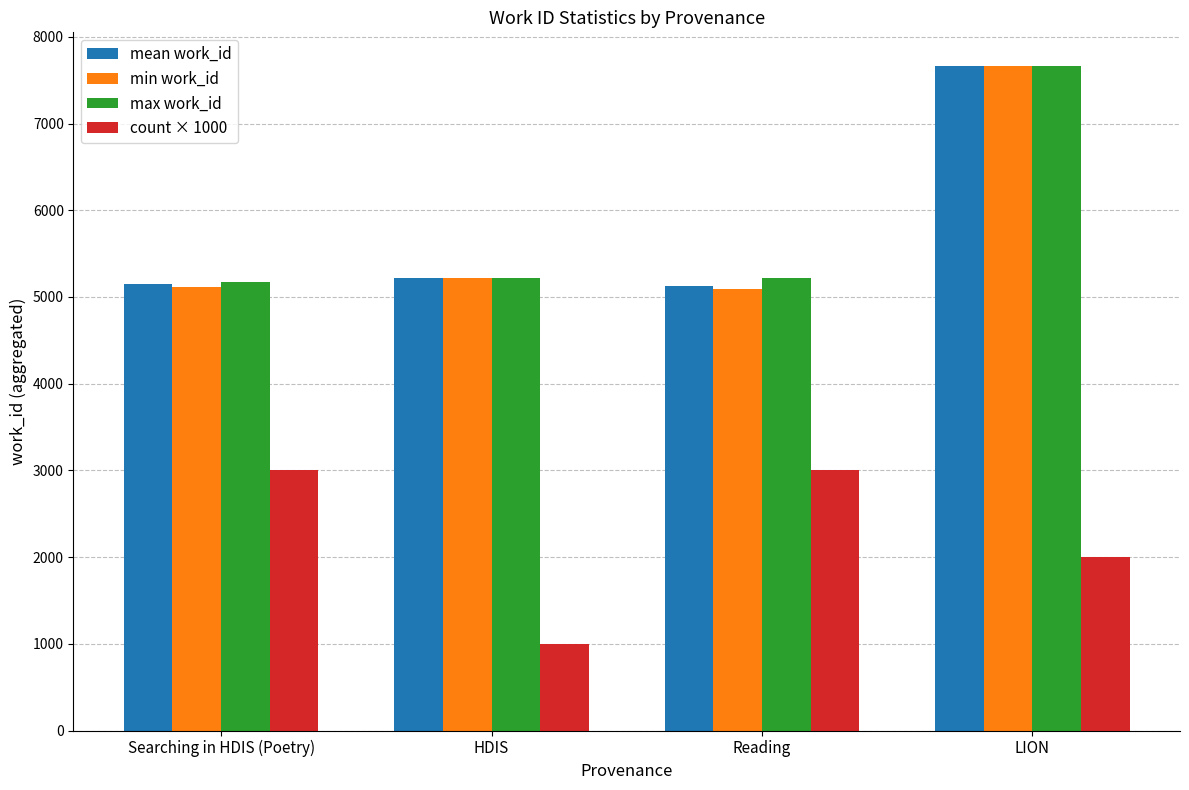

At which category does the chart reach its minimum across all series?

HDIS